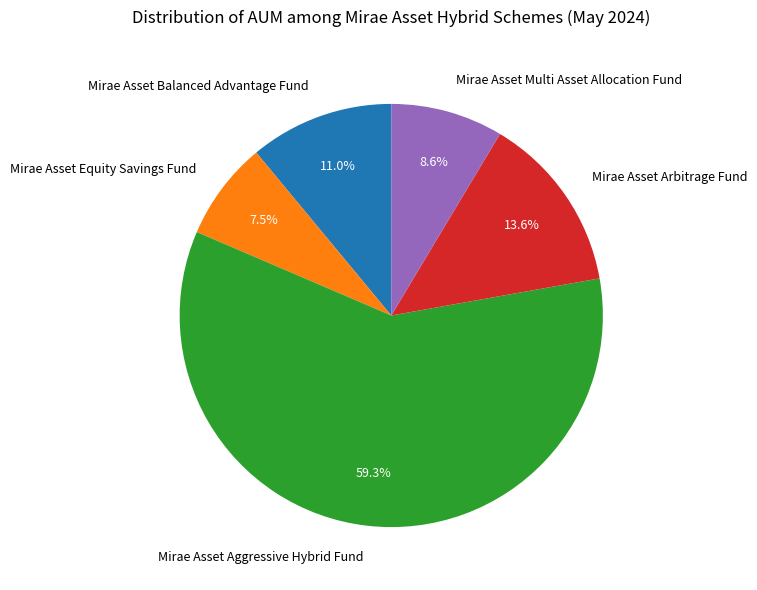

Which has a higher value, Mirae Asset Balanced Advantage Fund or Mirae Asset Equity Savings Fund?

Mirae Asset Balanced Advantage Fund